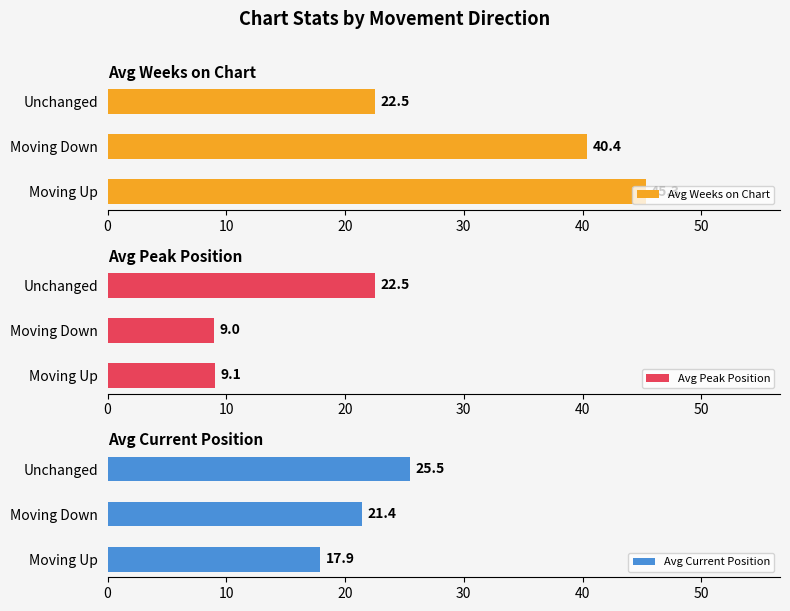

What is the difference between the Avg Peak Position values at Moving Down and Unchanged?

13.5